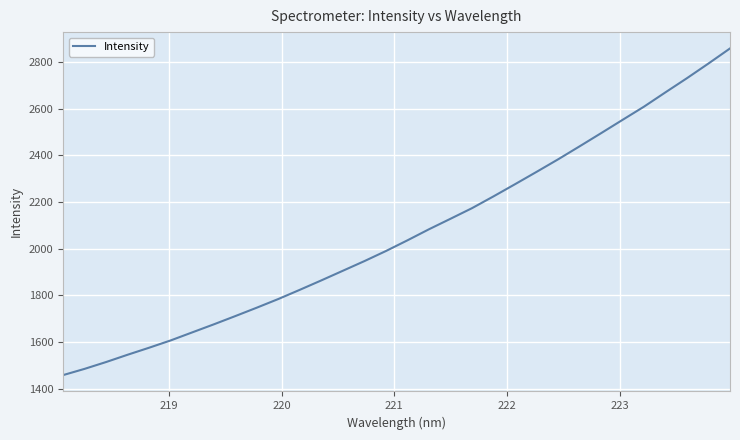

Reading left to right, list all the values displayed in this chart.

1458.4	1485.2	1514.5	1545.8	1575.9	1607.1	1641.6	1676.0	1711.4	1747.5	1784.7	1824.2	1864.5	1905.8	1947.1	1990.3	2036.2	2083.5	2128.5	2174.0	2224.5	2276.7	2329.5	2383.1	2438.8	2495.2	2552.4	2609.1	2670.6	2731.2	2794.1	2858.5